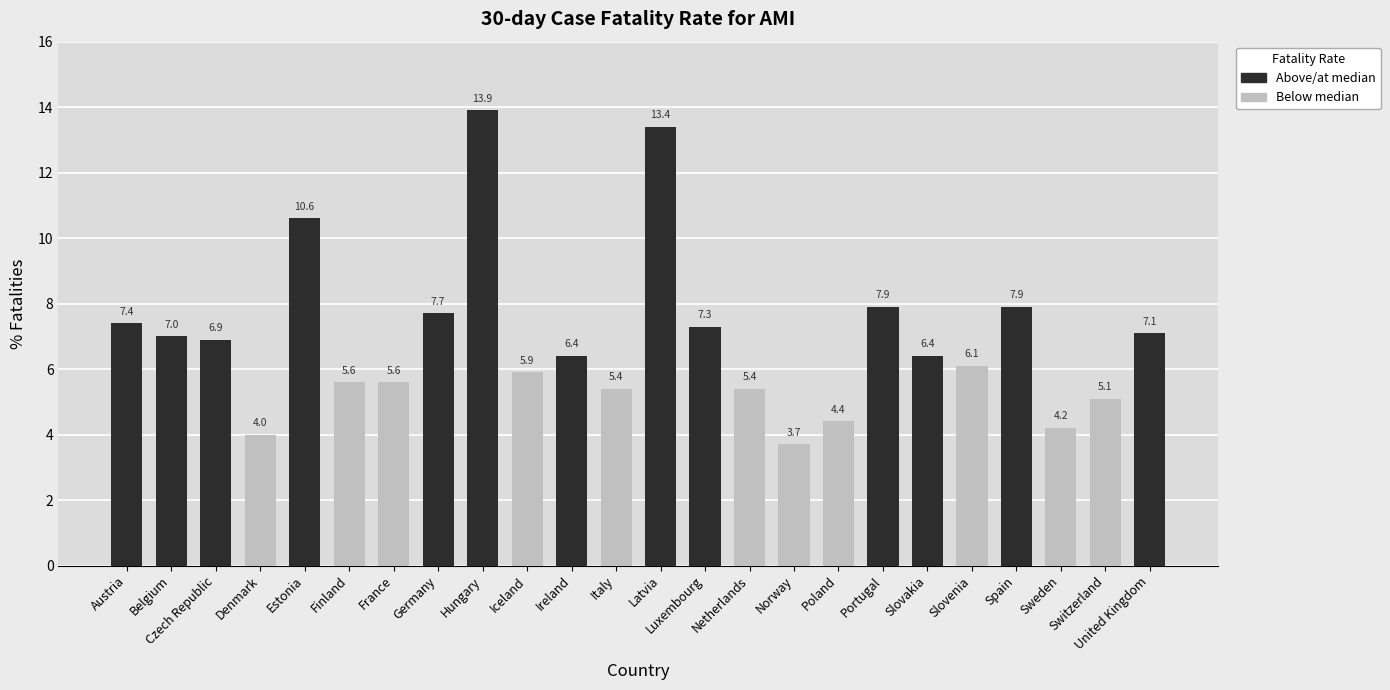

What is the difference between the maximum and minimum values?

10.2